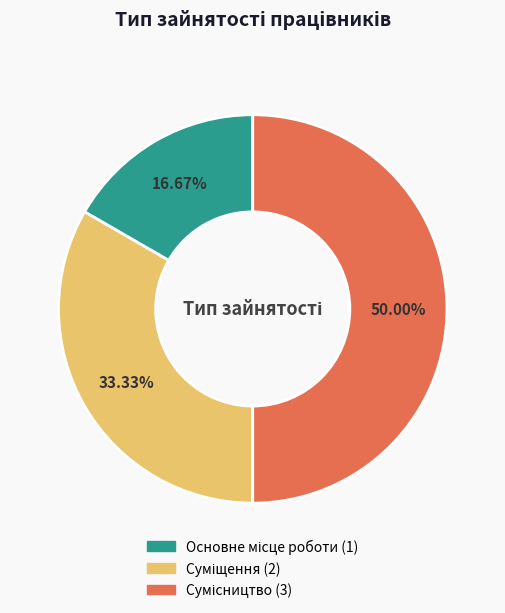

To the nearest percent, what is the difference between the Основне місце роботи and Суміщення slice percentages?

17%